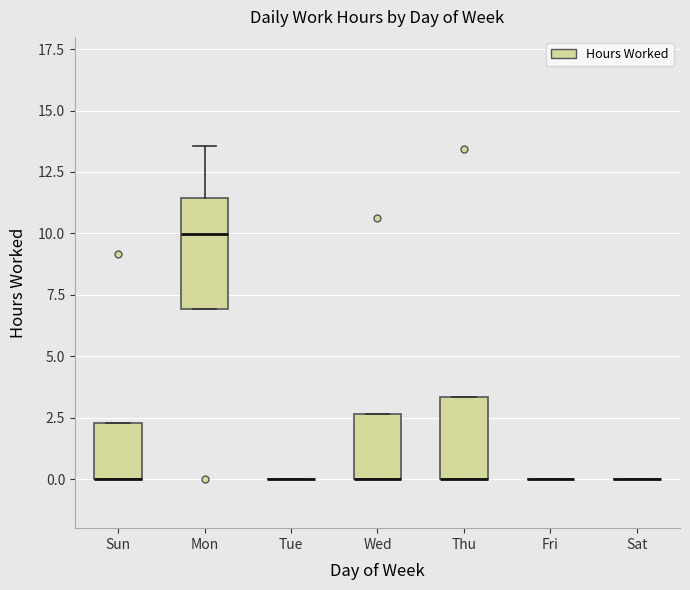

Reading left to right, transcribe this box plot: for each box, give where its median line is, the range the box spans, and where its two whiskers end, as read against the y-axis. The values are not printed on the chart, so give them approximately, as read against the axis.

Sun: median 0.0 (drawn on the box's lower edge), box 0.0 to 2.5, whiskers 0.0 to 2.5
Mon: median 10.0, box 7.0 to 11.5, whiskers 7.0 to 13.5
Tue: box collapsed to a line at 0.0, whiskers 0.0 to 0.0
Wed: median 0.0 (drawn on the box's lower edge), box 0.0 to 2.5, whiskers 0.0 to 2.5
Thu: median 0.0 (drawn on the box's lower edge), box 0.0 to 3.5, whiskers 0.0 to 3.5
Fri: box collapsed to a line at 0.0, whiskers 0.0 to 0.0
Sat: box collapsed to a line at 0.0, whiskers 0.0 to 0.0